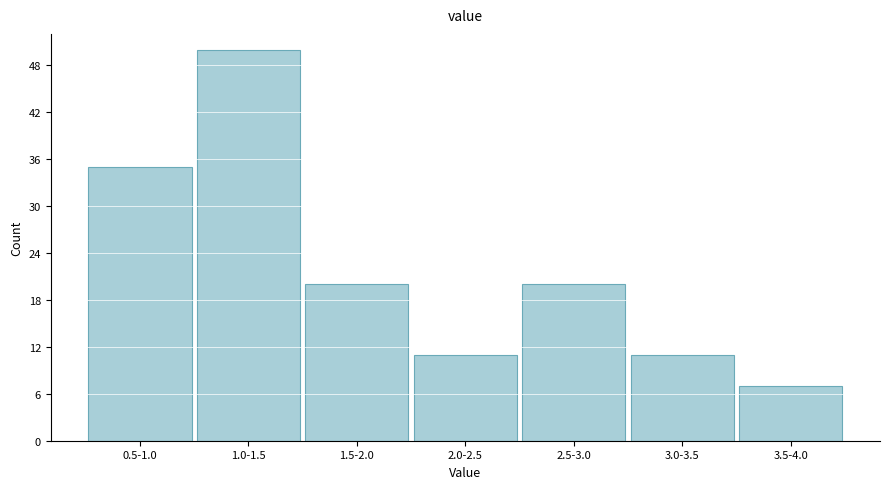

Reading left to right, extract all data points from this chart.

35	50	20	11	20	11	7